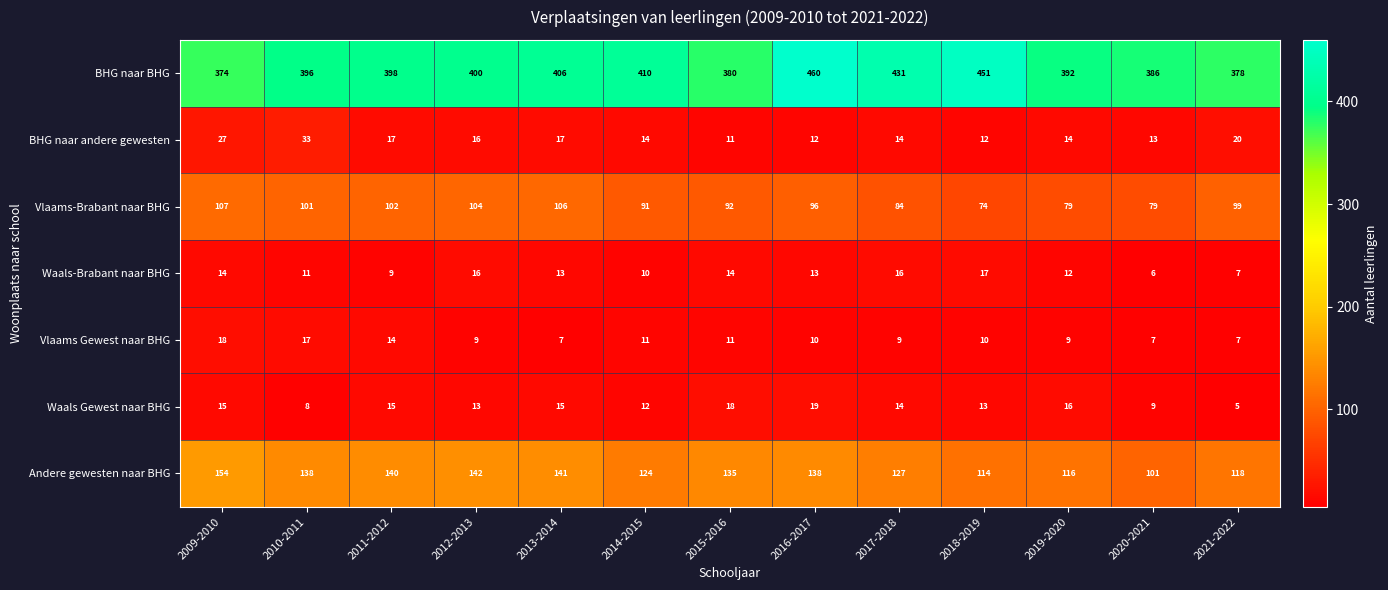

At which label does BHG naar BHG reach its peak?

2016-2017